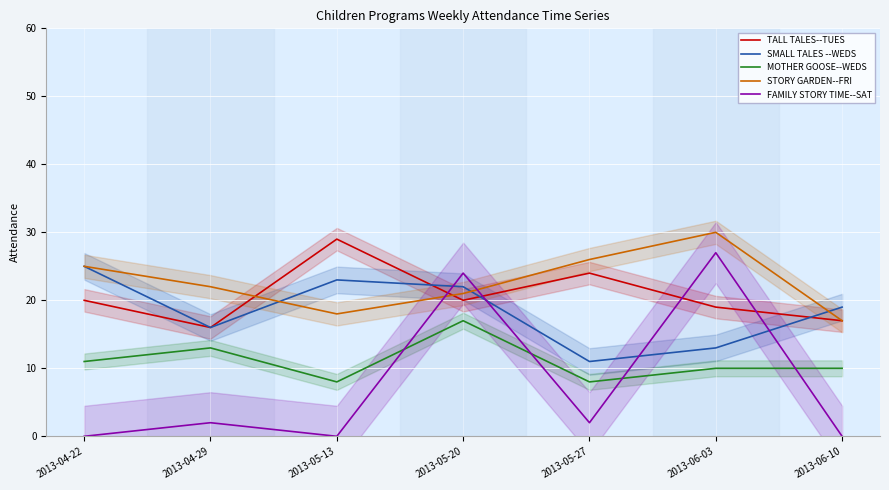

At which category does STORY GARDEN--FRI reach its first local peak?

2013-06-03